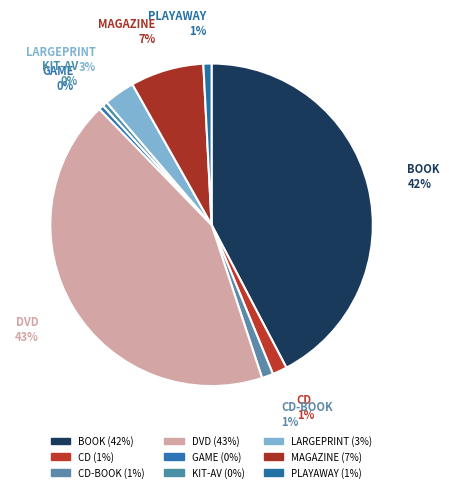

To the nearest percent, what is the average slice percentage?

11%